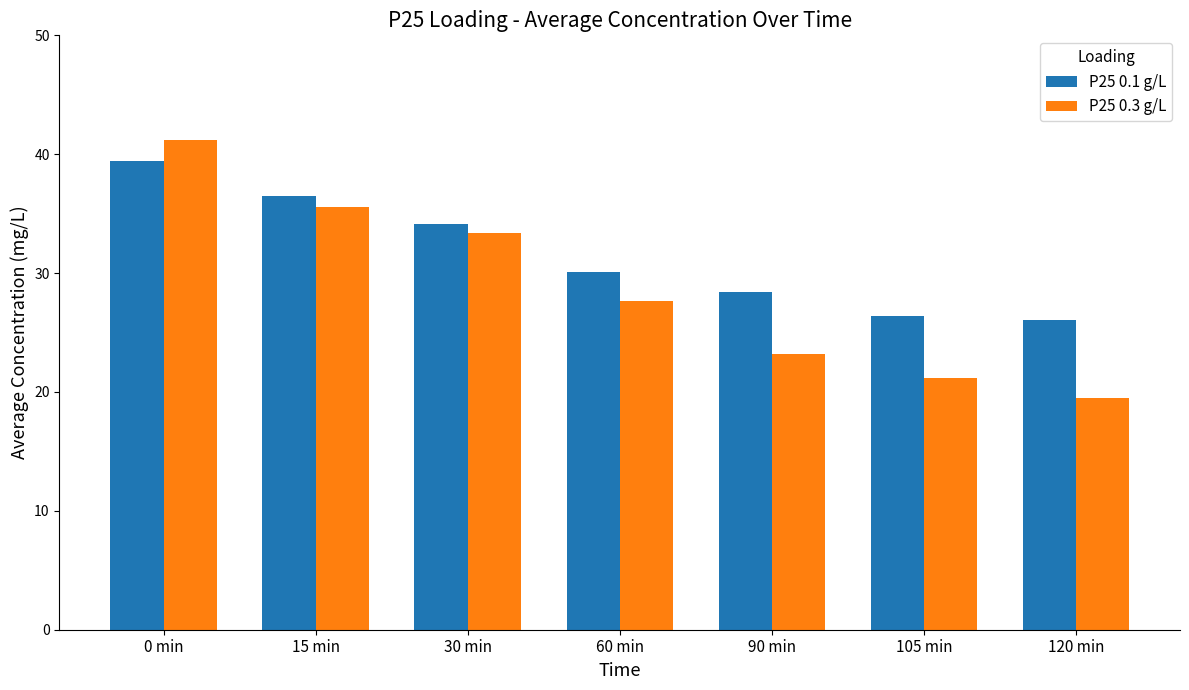

How many bars are there in each group?

2